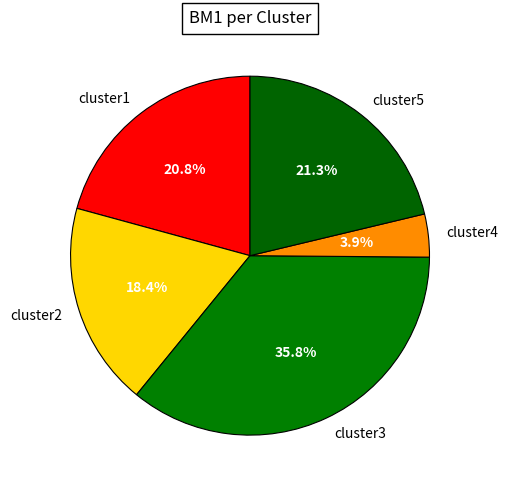

Between cluster4 and cluster1, which is larger?

cluster1